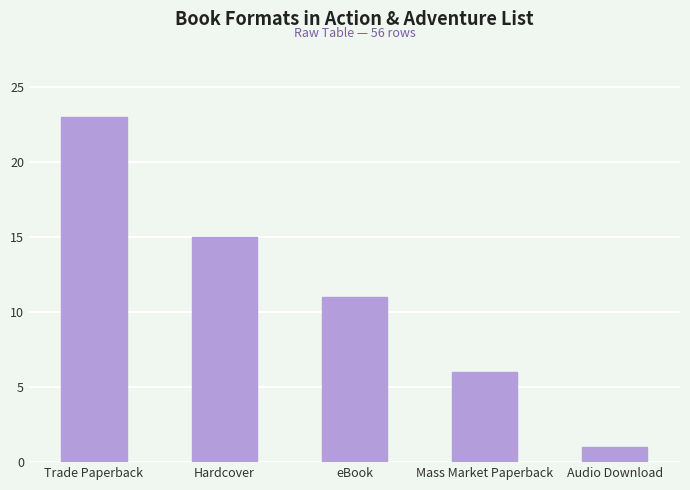

Which category has the highest value across all series?

Trade Paperback